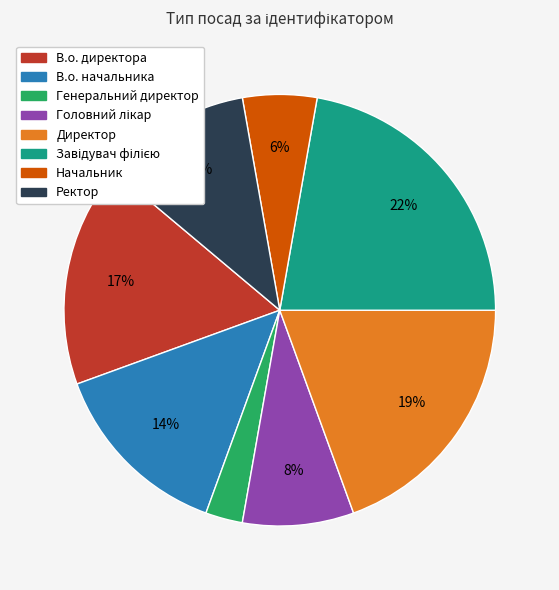

Is Ректор the majority of the pie?

No